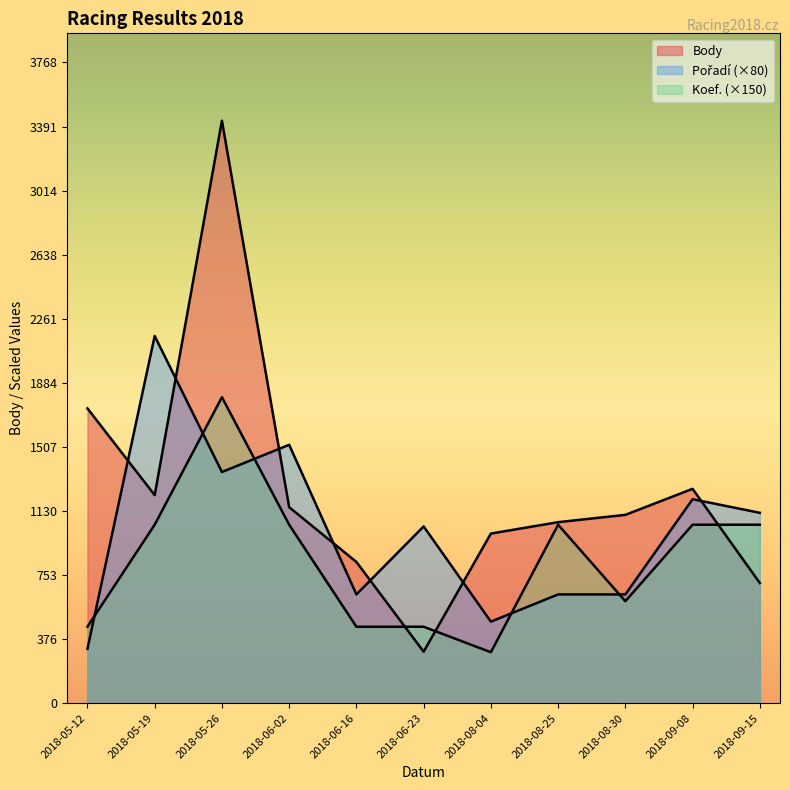

Does the chart have visible grid lines?

No